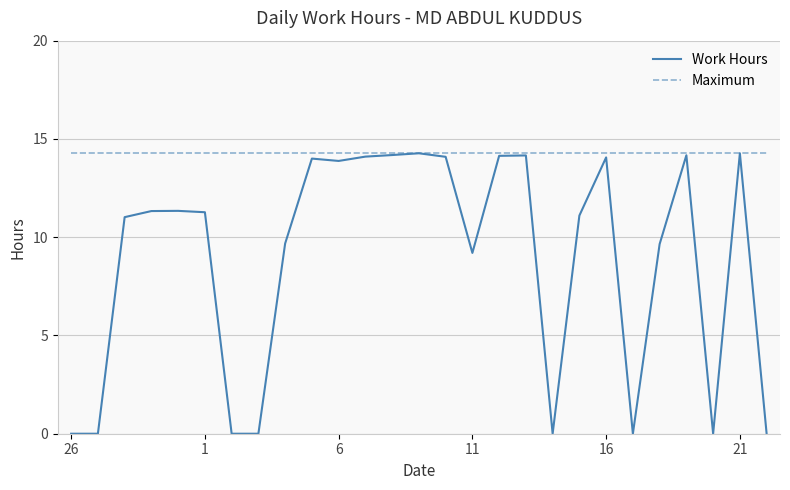

Which series has the widest spread of values?

Work Hours